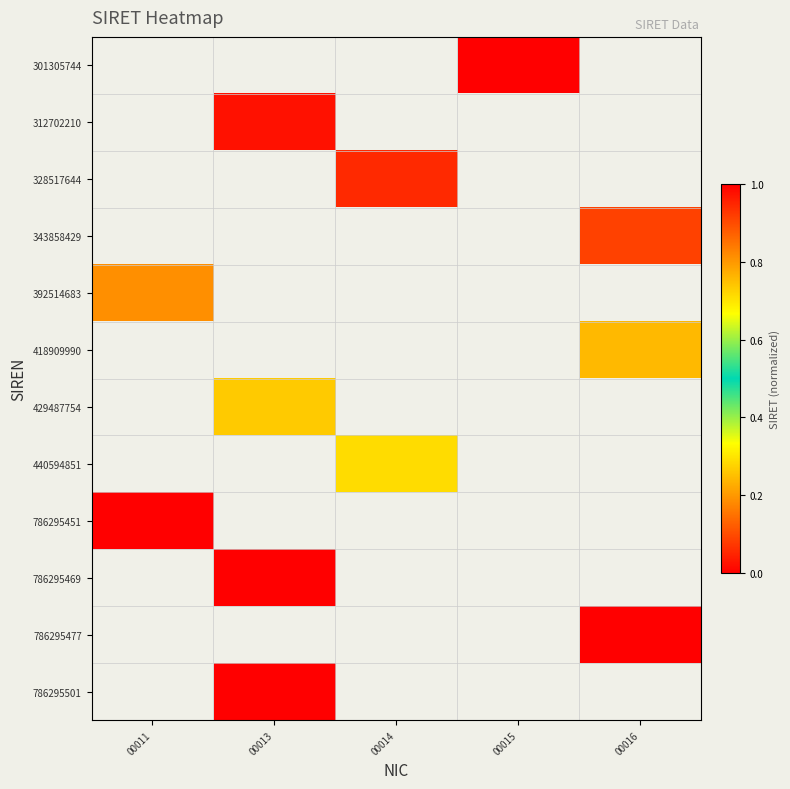

How many series are shown in this chart?

12